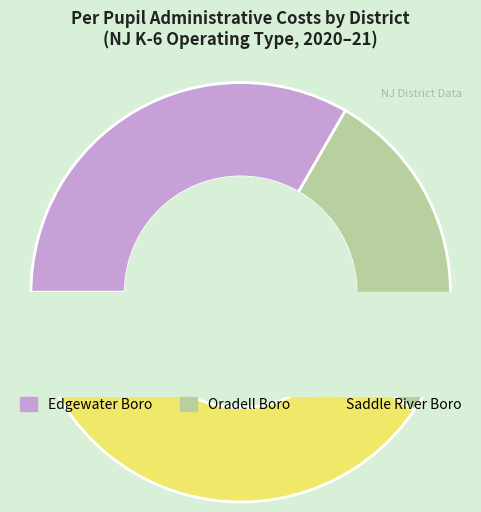

Is K-8 the majority of the pie?

No